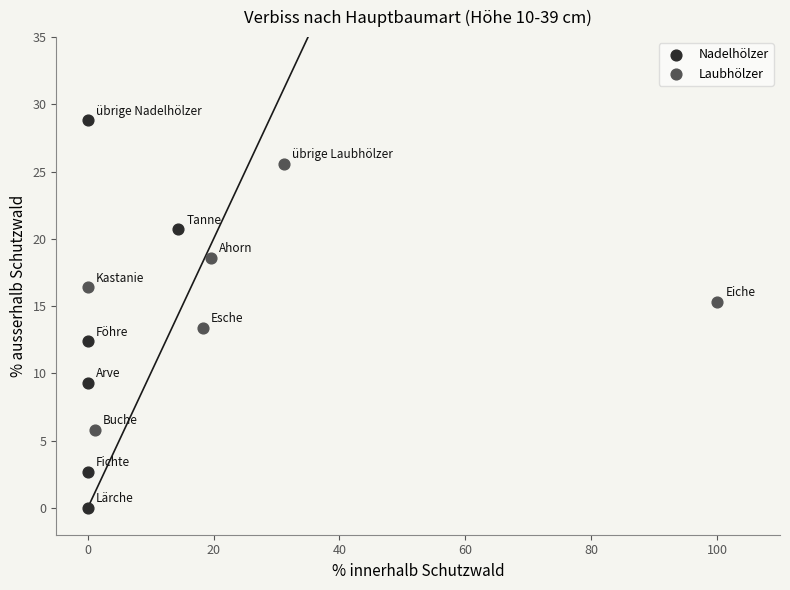

Which series contains the lowest Y value?

Nadelhölzer